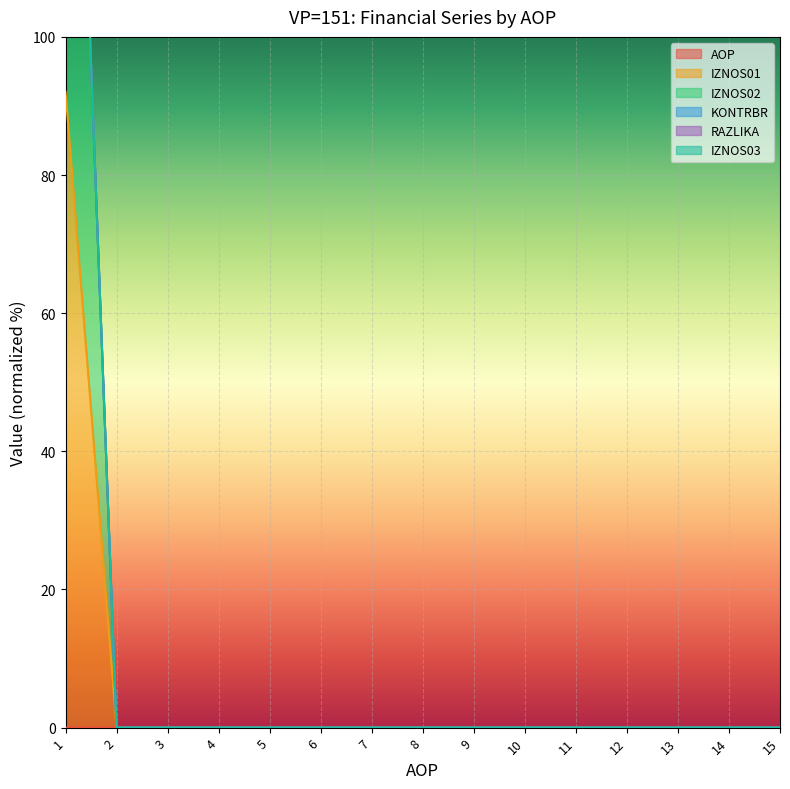

The value of AOP at 11 is 0.0. True or false?

True